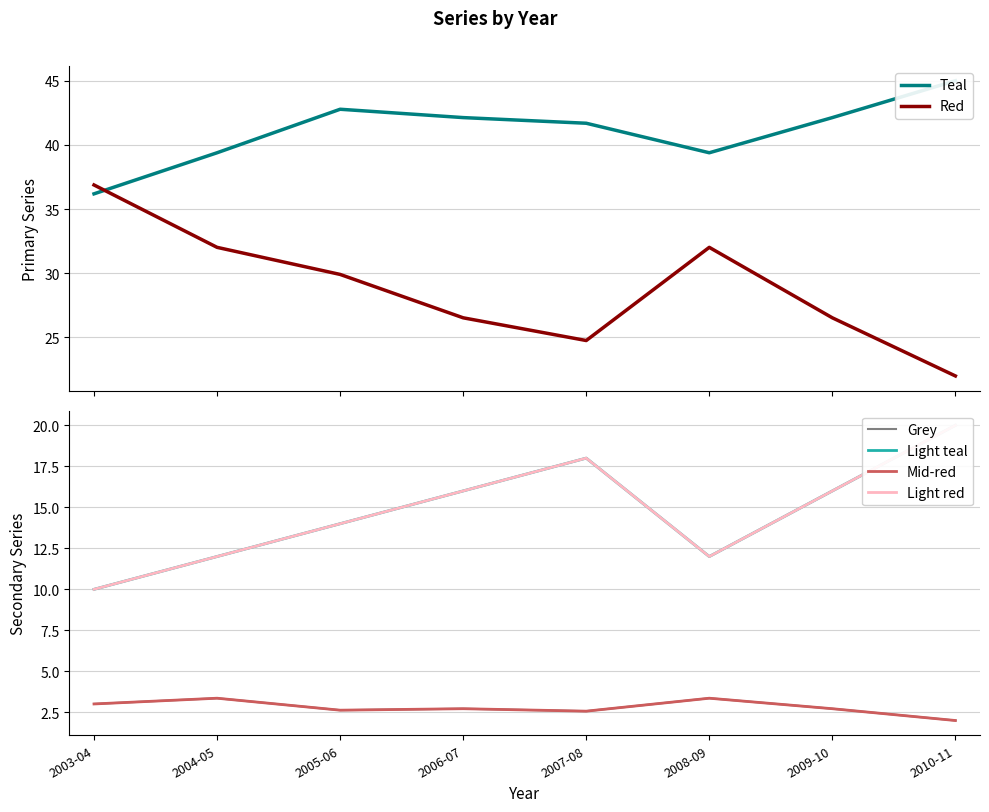

How many data points in Teal are above 42?

4